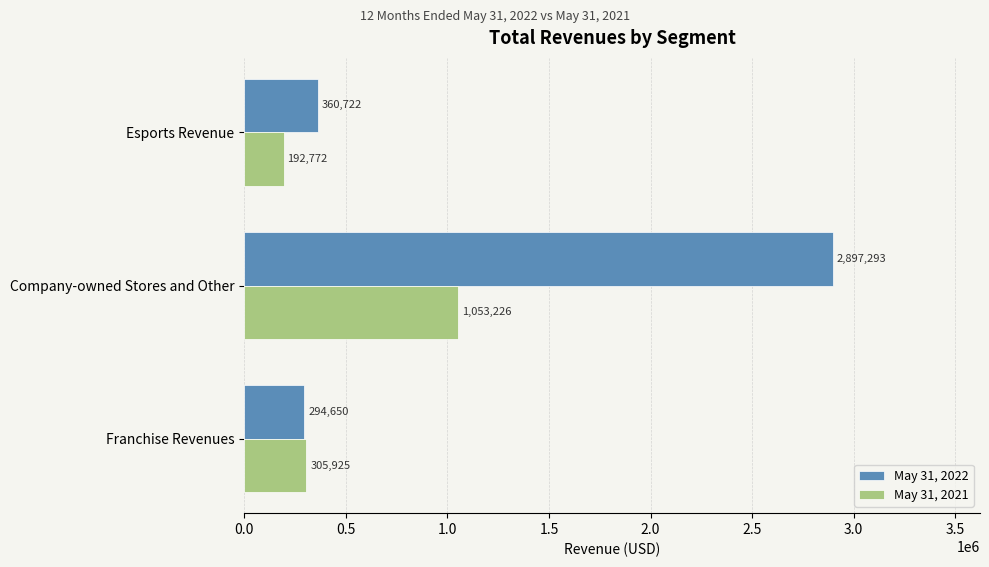

At which category is the sum across all series the highest?

Company-owned Stores and Other